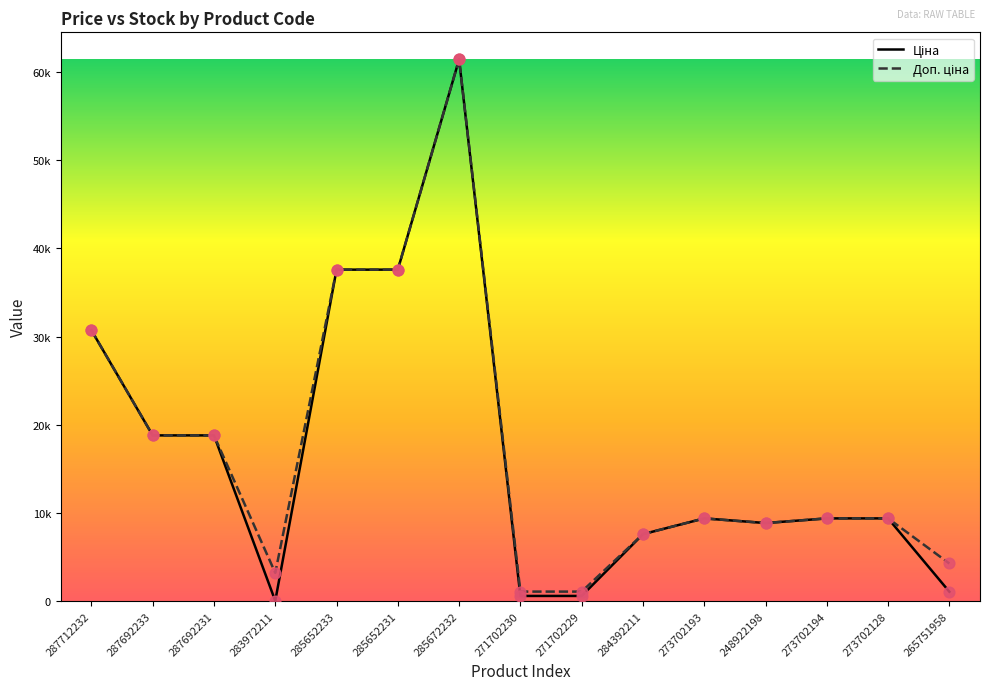

At how many categories does at least one series exceed 51478?

1